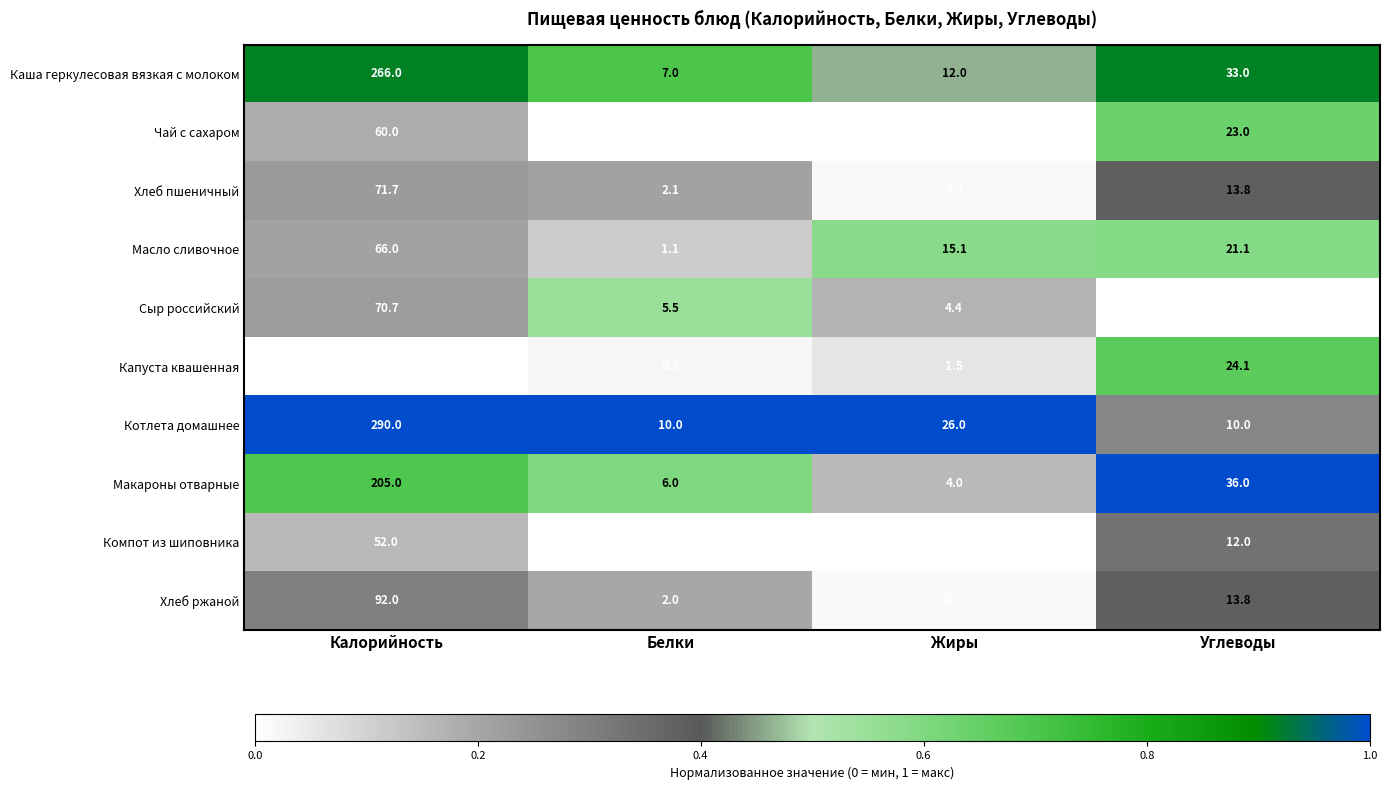

Which label corresponds to the largest value in the chart?

Калорийность